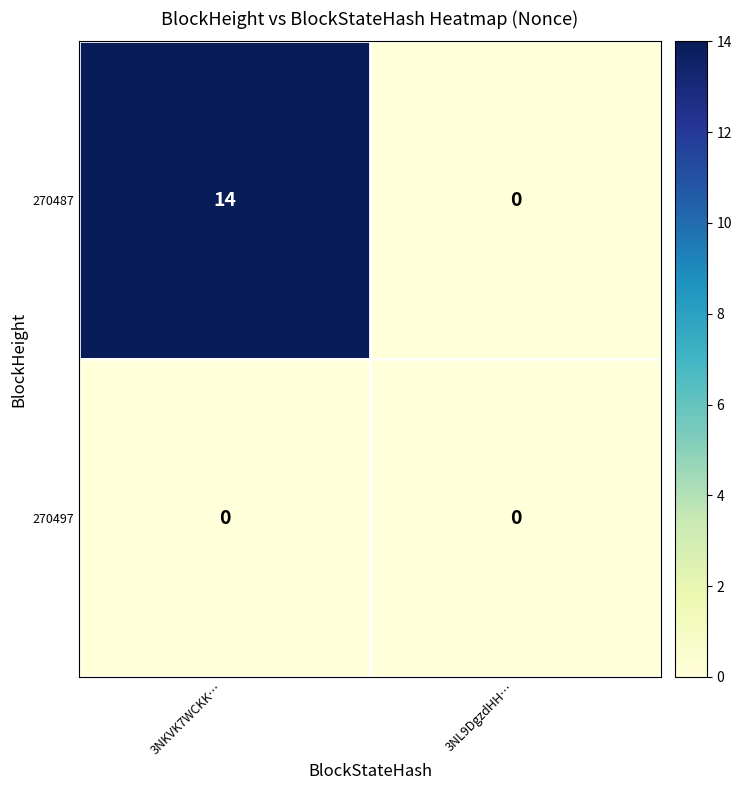

The value of 270487 at 3NKVK7WCKK… is 14. True or false?

True